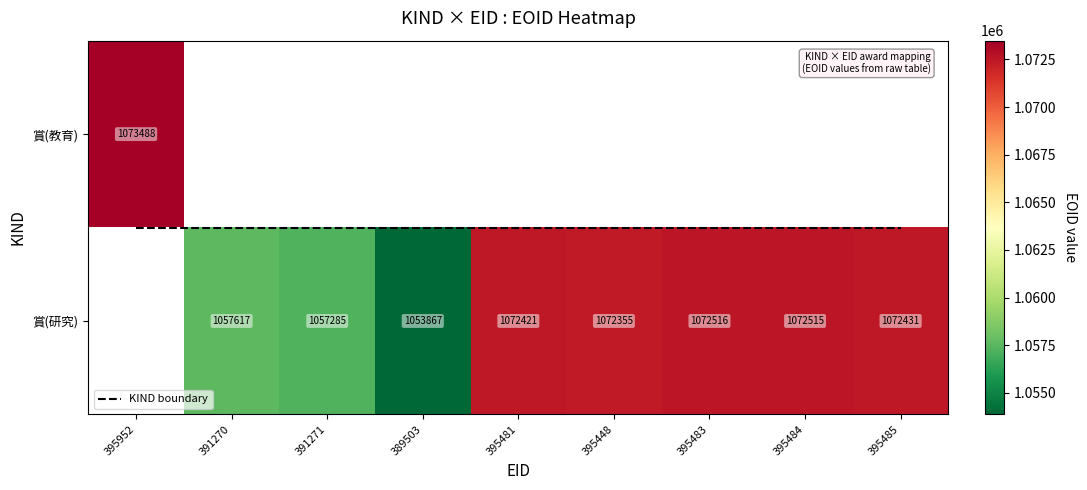

How many values in the 賞(研究) series are below 1072355?

3